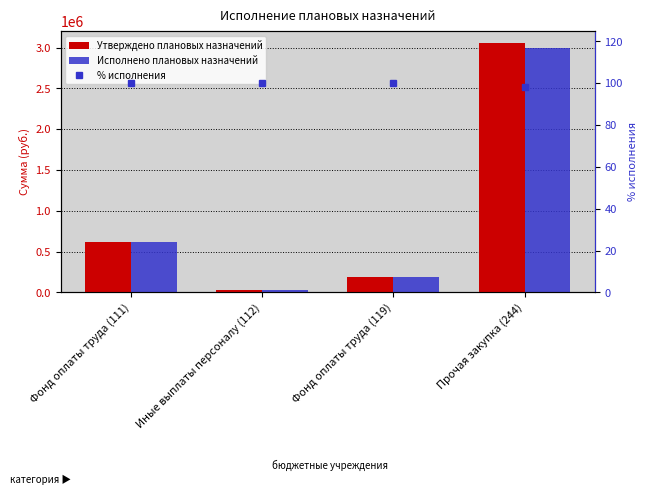

What is the total value across all series at Фонд оплаты труда (119)?

370618.5